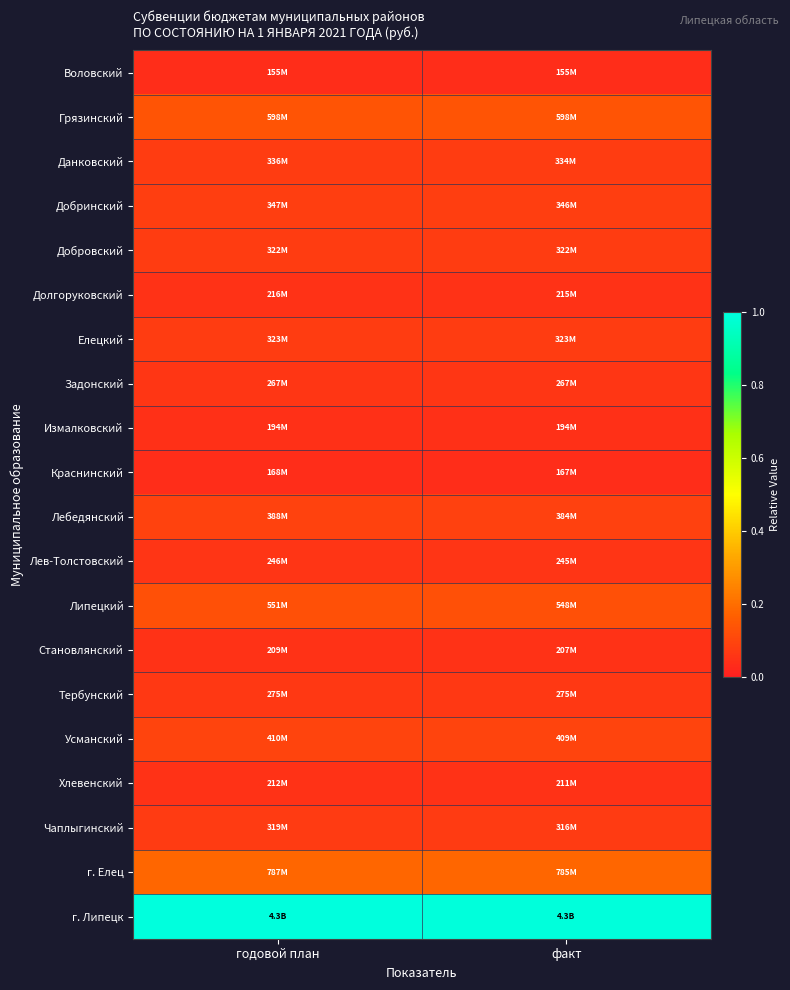

Which has a higher value, факт or годовой план?

годовой план